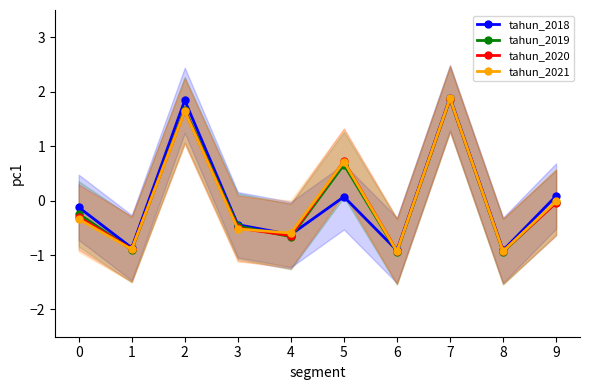

What is the difference between the highest and lowest values at 9?

0.1